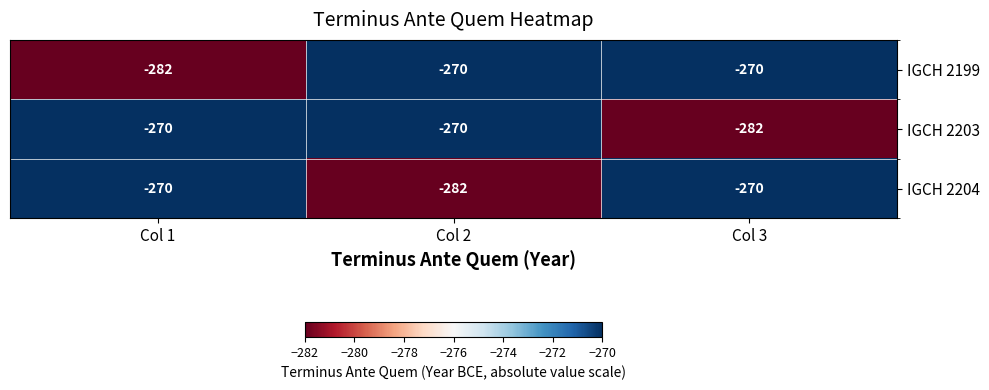

What value does the IGCH 2204 series have at Col 3?

-270